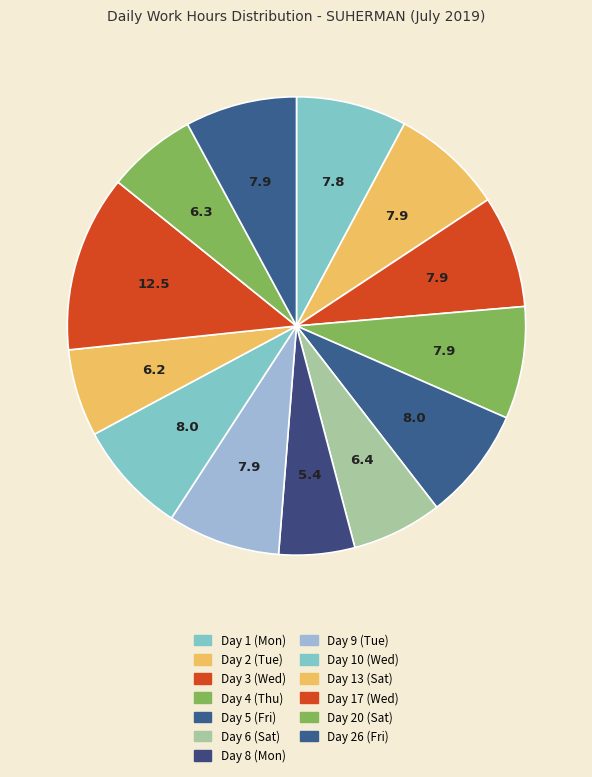

How many slices are in this pie chart?

13